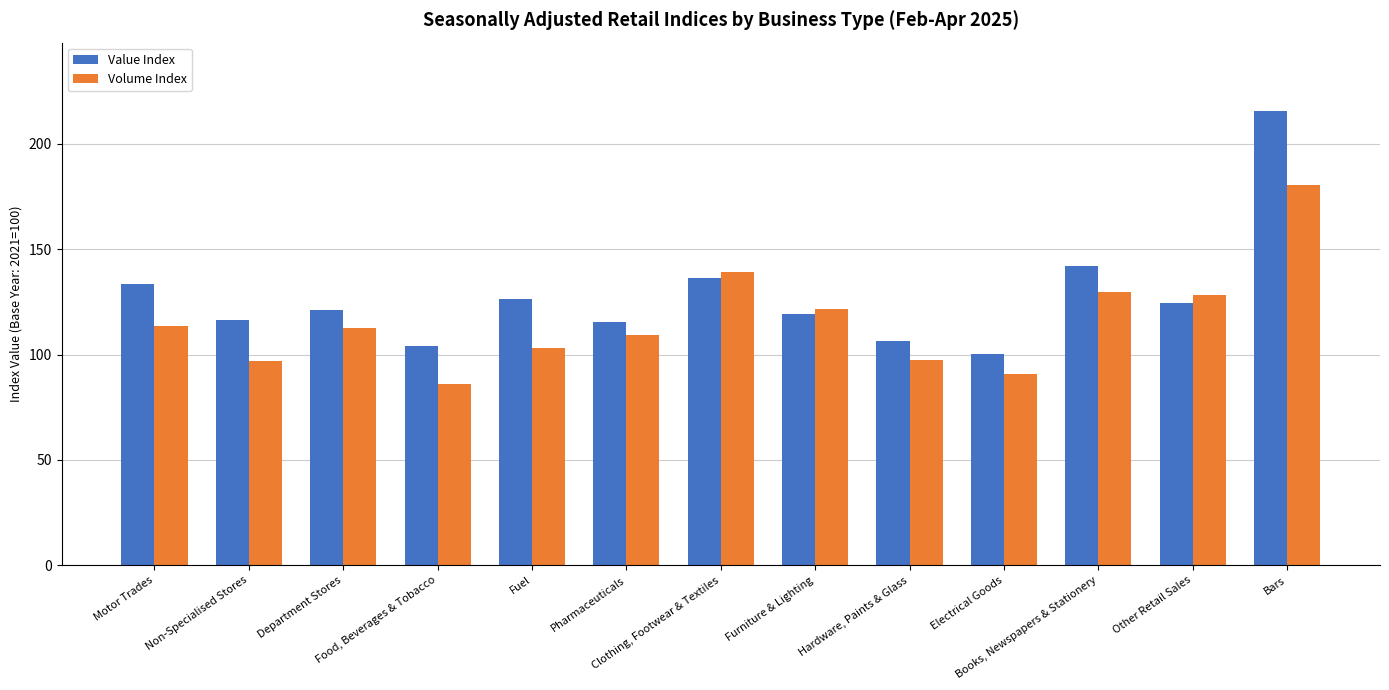

At how many categories does at least one series exceed 130?

4